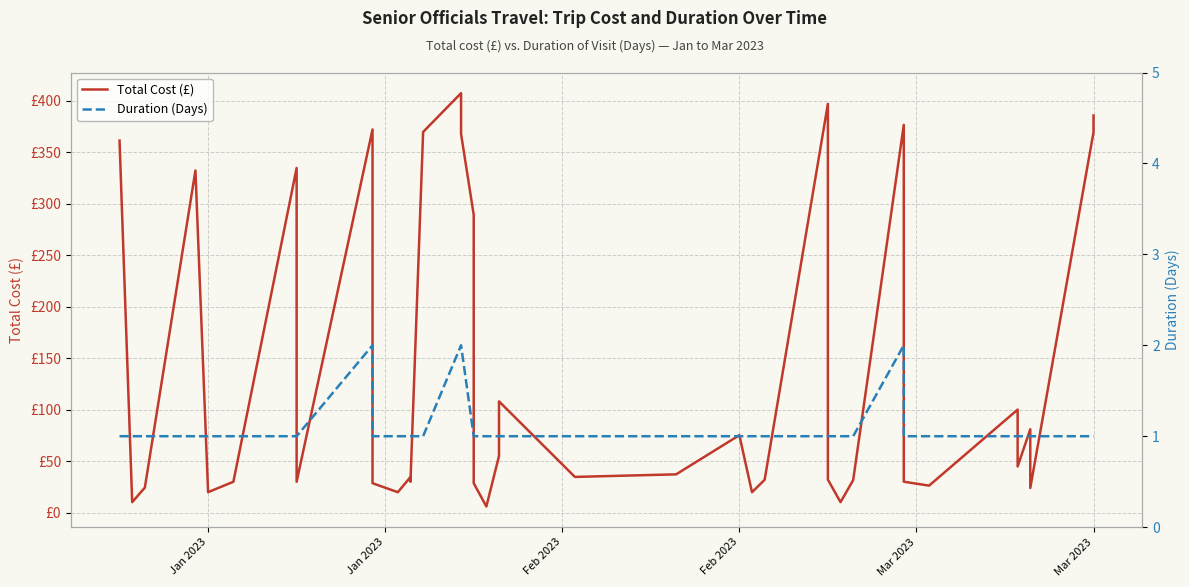

List the series in order of their overall mean, highest first.

Total Cost (£), Duration (Days)